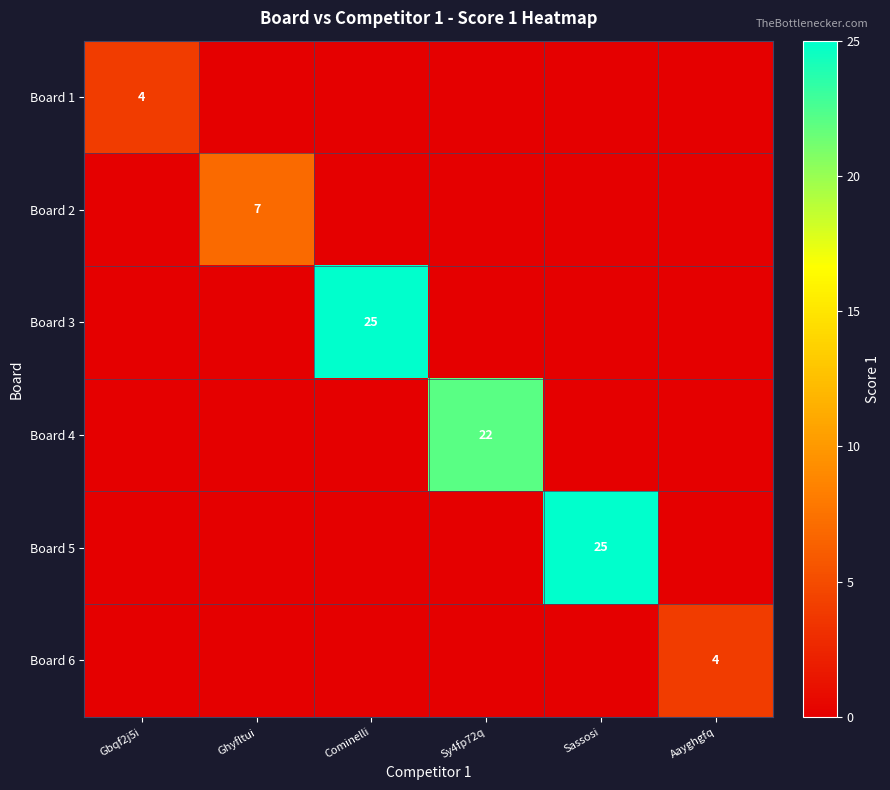

True or false: Board 1 has a value of 7 at Gbqf2j5i.

False